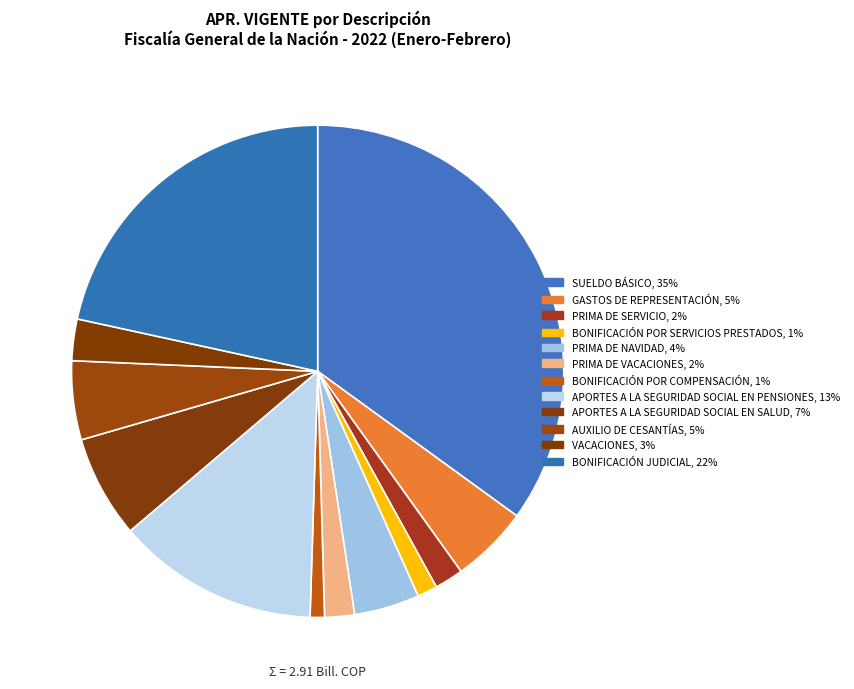

Rank the categories by value from highest to lowest.

SUELDO BÁSICO, BONIFICACIÓN JUDICIAL, APORTES A LA SEGURIDAD SOCIAL EN PENSIONES, APORTES A LA SEGURIDAD SOCIAL EN SALUD, AUXILIO DE CESANTÍAS, GASTOS DE REPRESENTACIÓN, PRIMA DE NAVIDAD, VACACIONES, PRIMA DE VACACIONES, PRIMA DE SERVICIO, BONIFICACIÓN POR SERVICIOS PRESTADOS, BONIFICACIÓN POR COMPENSACIÓN